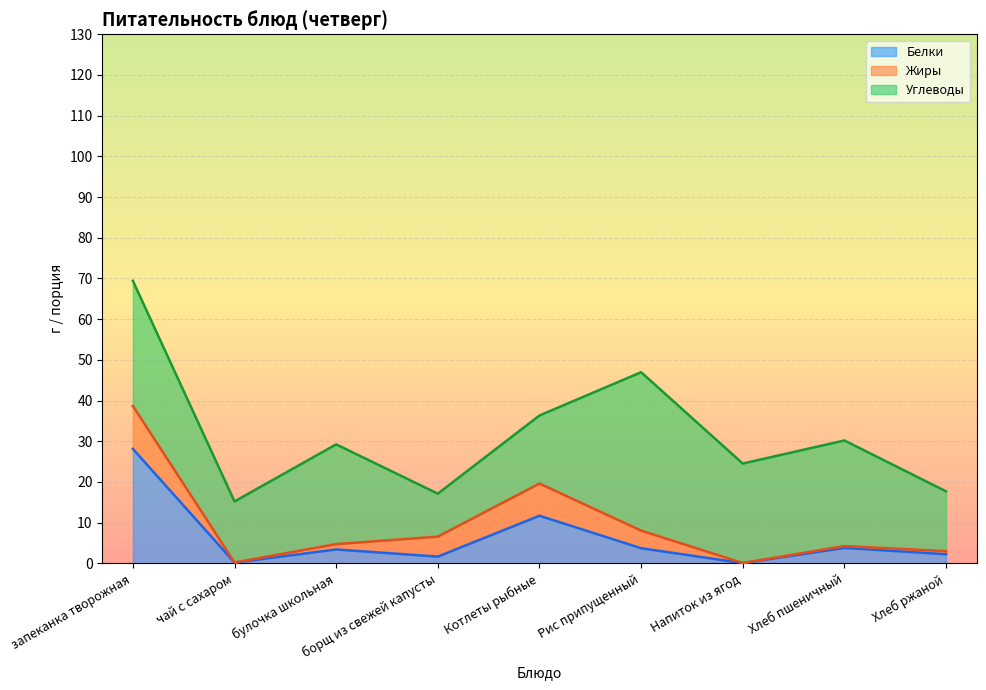

Between Котлеты рыбные and Хлеб пшеничный, which is larger?

Котлеты рыбные